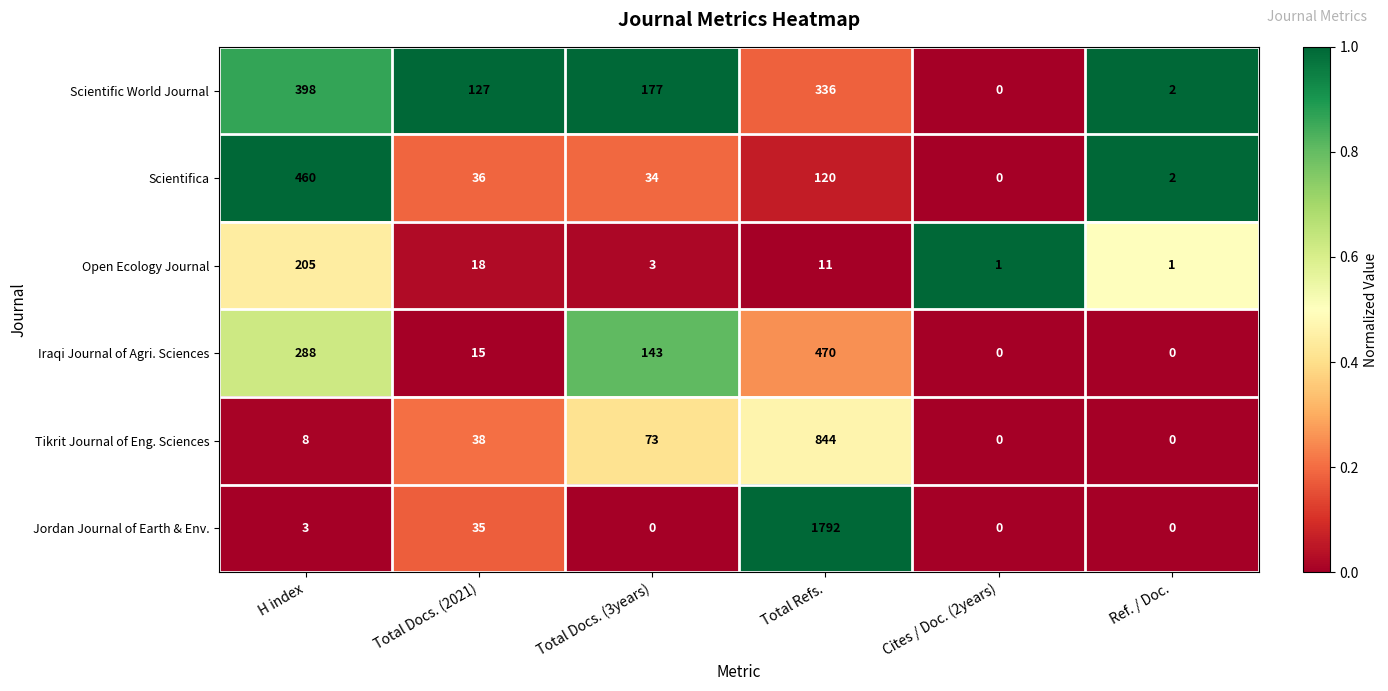

Which series has the largest range (max minus min)?

Jordan Journal of Earth & Env.